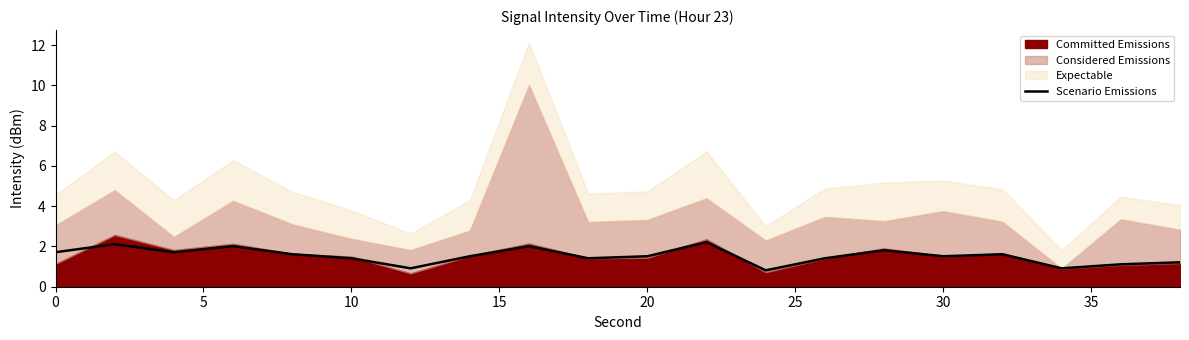

What is the average value?

1.5